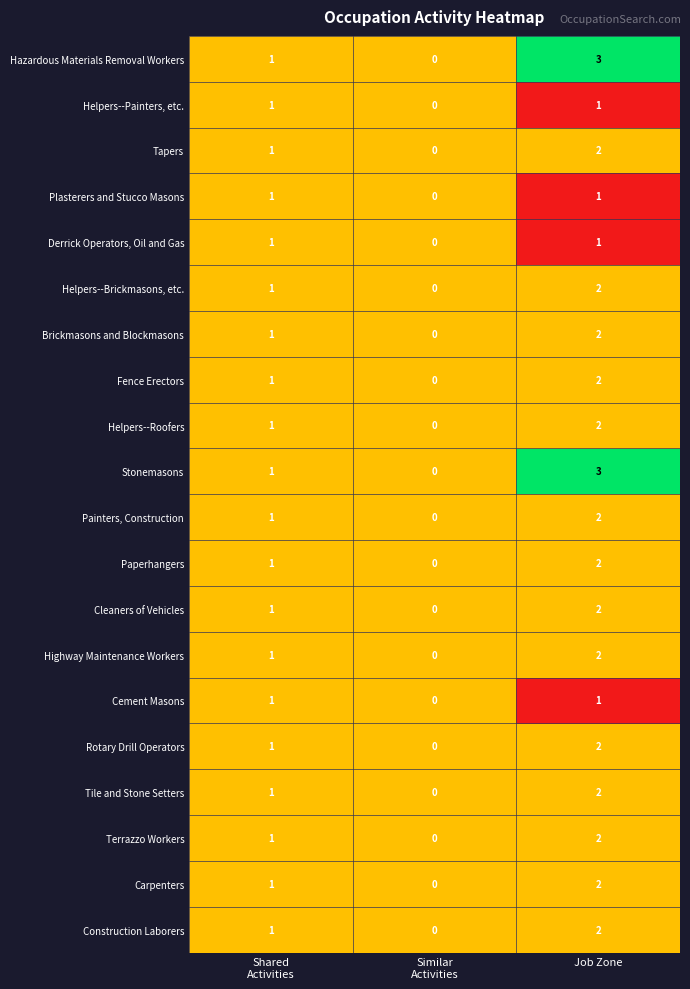

What is the greatest value displayed?

3